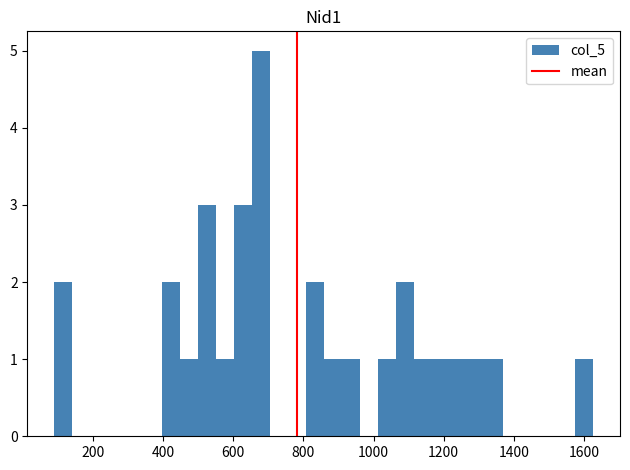

Around what value on the x-axis is the tallest bar? Give the approximate position of its centre, as read against the axis.

680